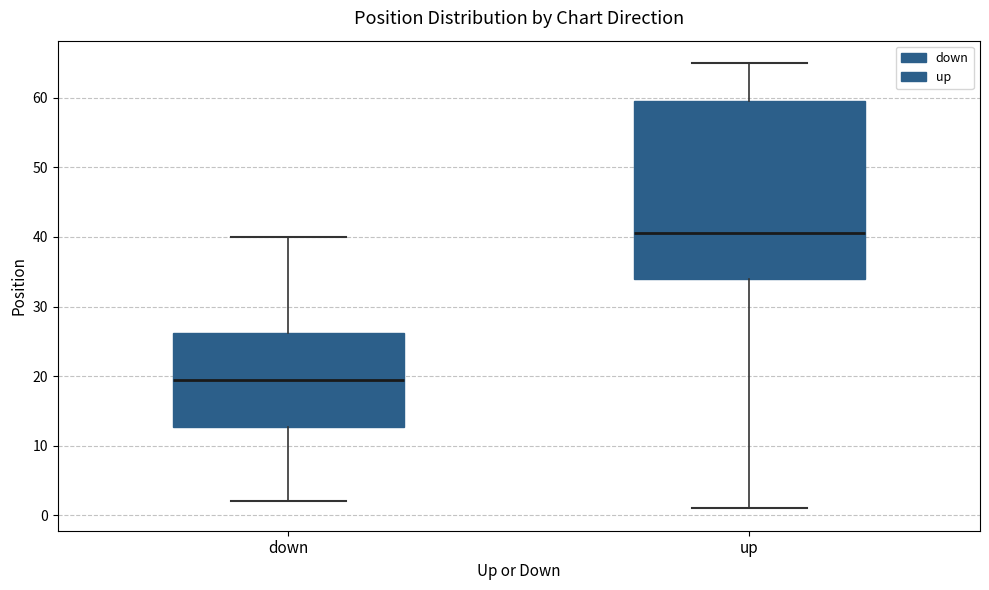

Where does the upper whisker of the box for up end on the y-axis? The values are not printed on the chart, so give them approximately, as read against the axis.

65